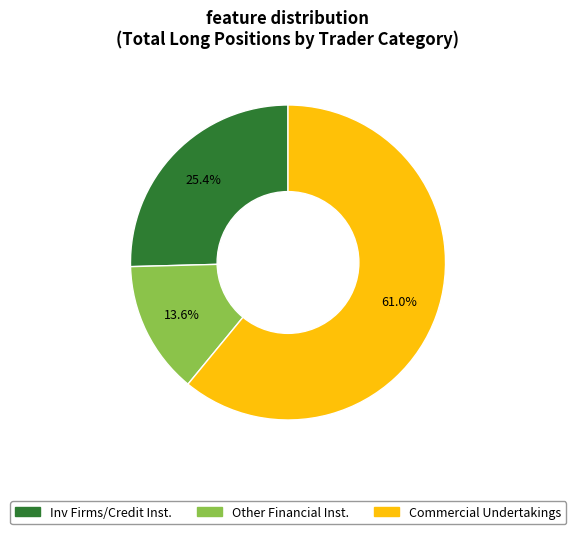

Count the number of slices in the pie.

3